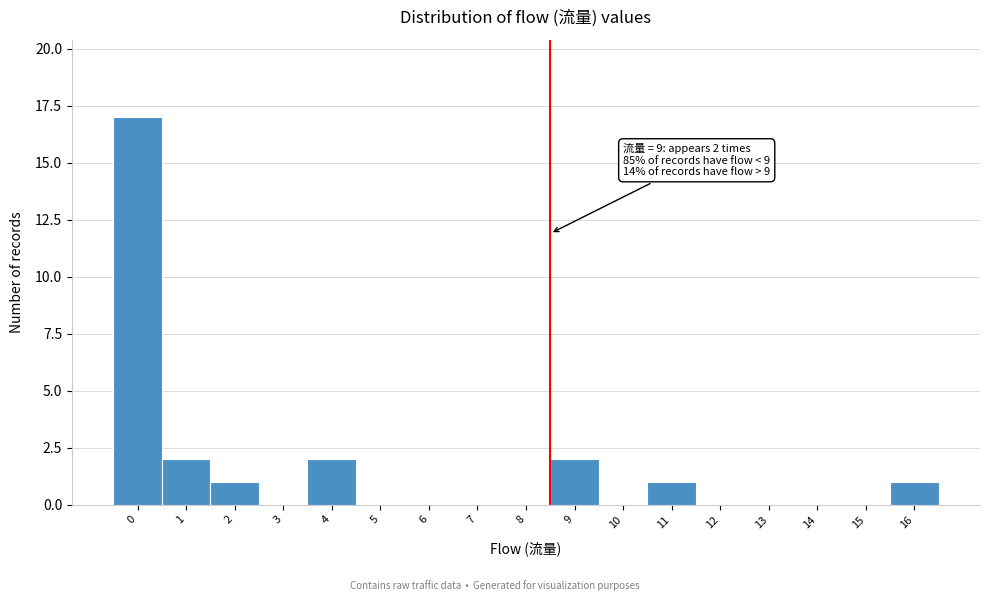

Reading right to left, extract all data points from this chart.

16=1	15=0	14=0	13=0	12=0	11=1	10=0	9=2	8=0	7=0	6=0	5=0	4=2	3=0	2=1	1=2	0=17